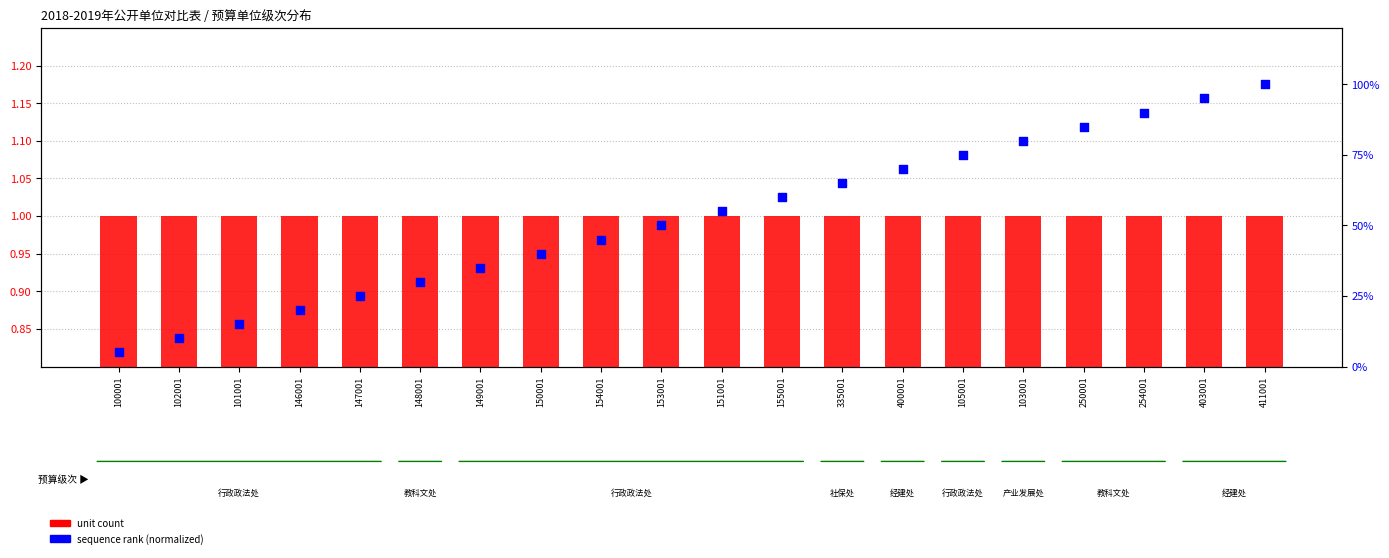

What are all the series names shown in the legend?

unit count, sequence rank (normalized)